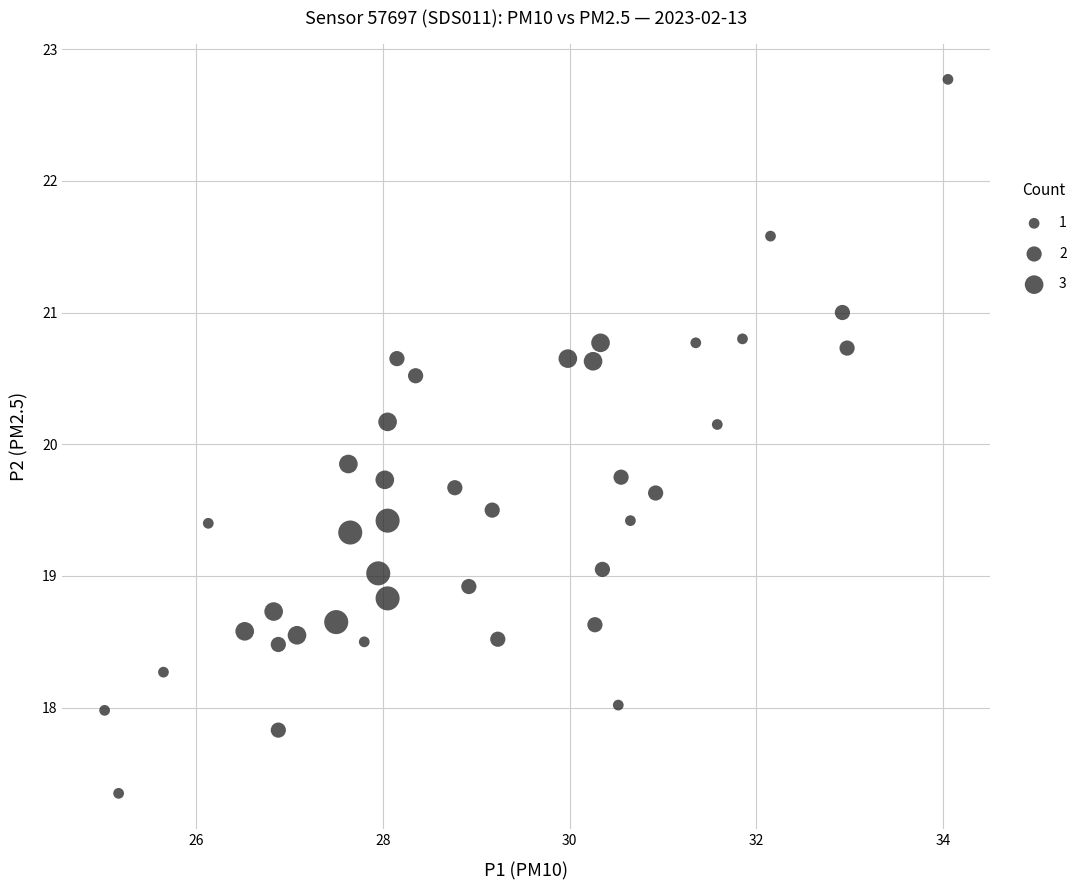

What is the range of Y values (max minus min)?

5.4